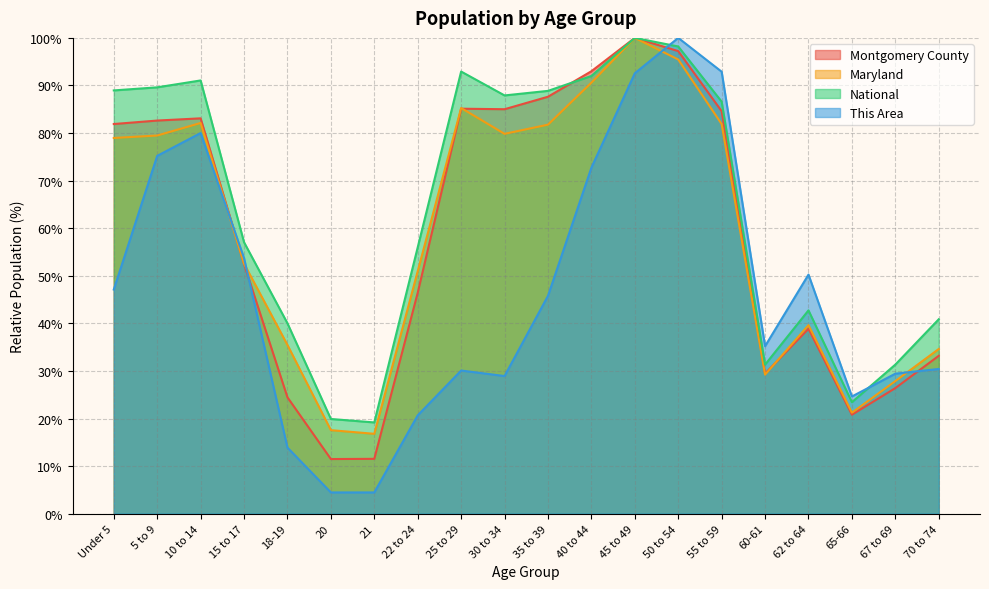

Does the chart display data point markers on the line(s)?

No